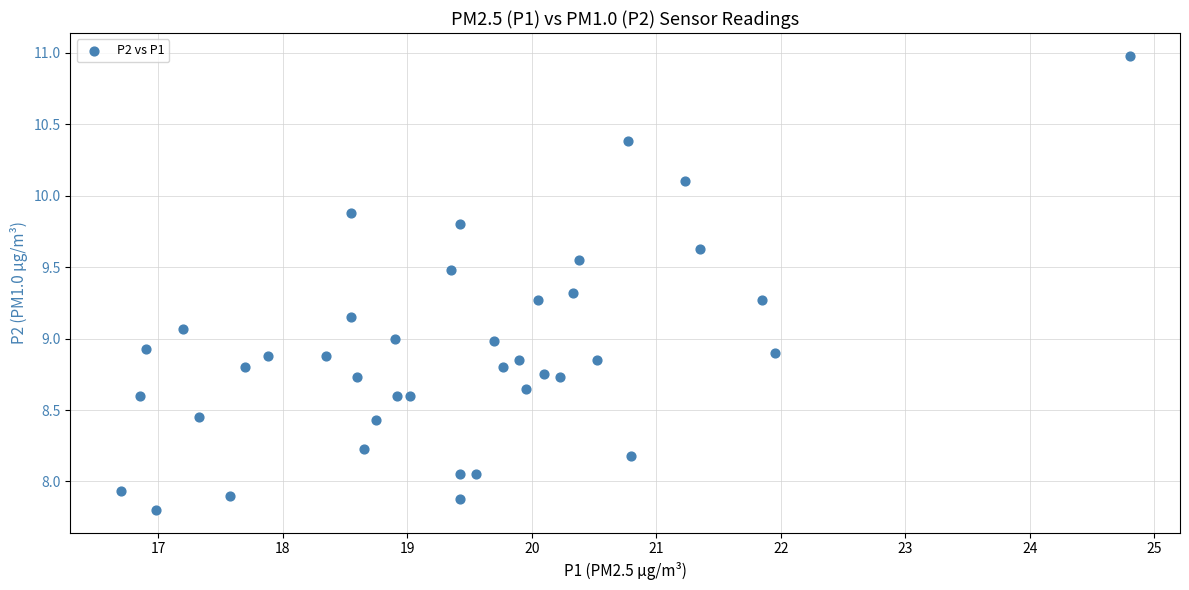

How many data points are displayed?

40